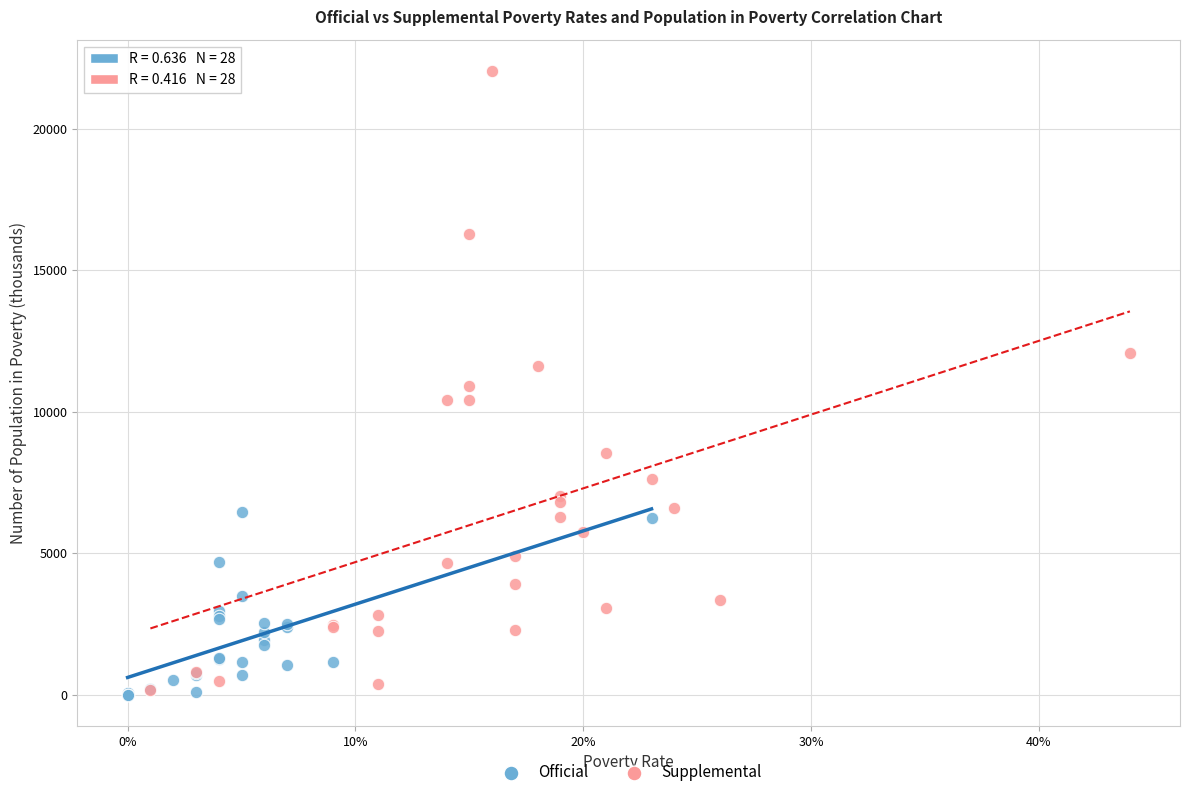

Which series contains the highest Y value?

Supplemental